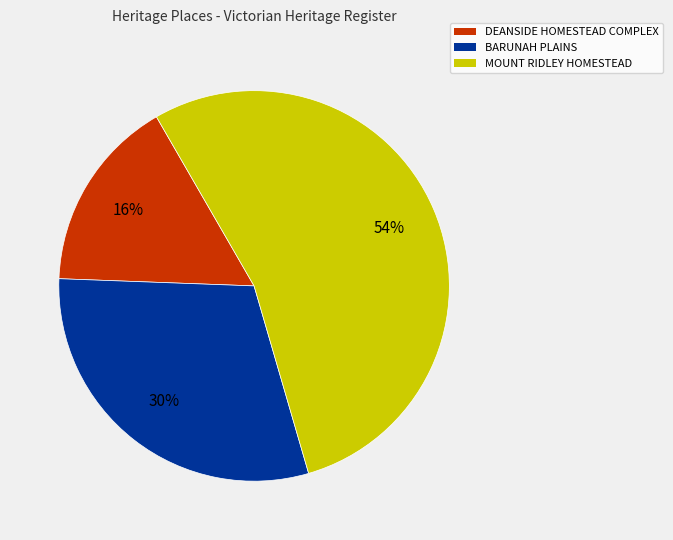

Is the sum of BARUNAH PLAINS and DEANSIDE HOMESTEAD COMPLEX greater than half?

No